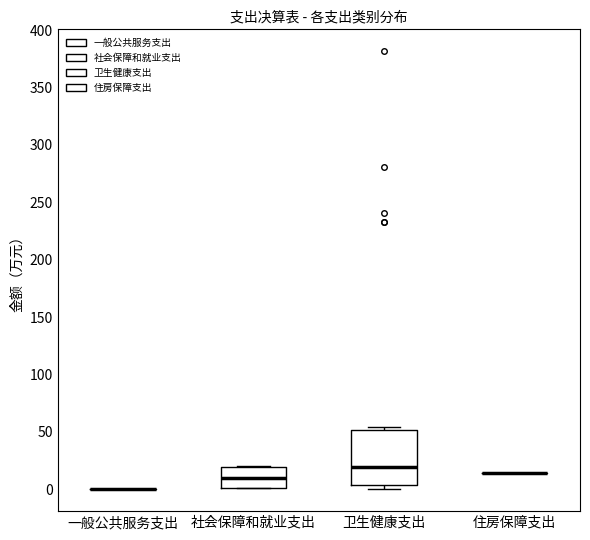

Where does the median line of the box for 卫生健康支出 sit on the y-axis? The values are not printed on the chart, so give them approximately, as read against the axis.

20